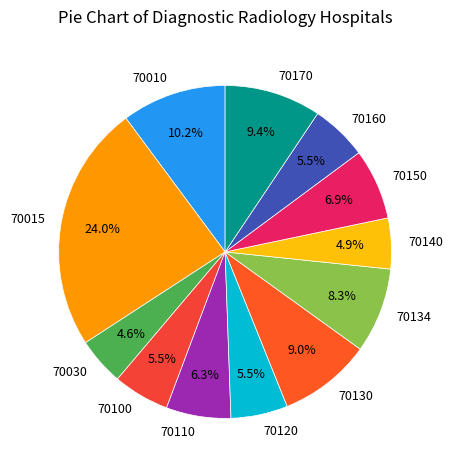

Combined, what portion of the pie is 70130 and 70030?

13.6%